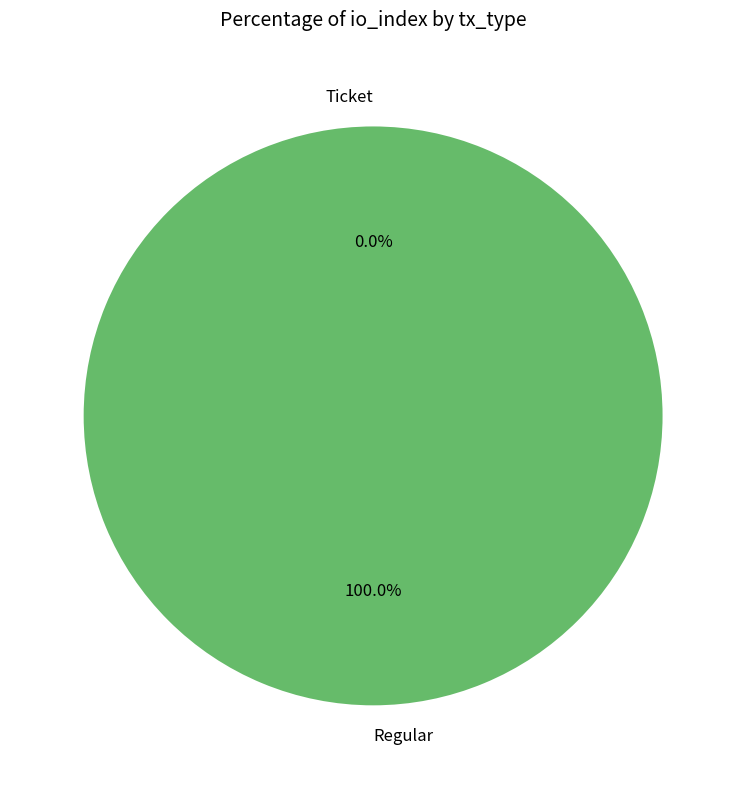

What percentage is the Regular slice, to the nearest percent?

100%